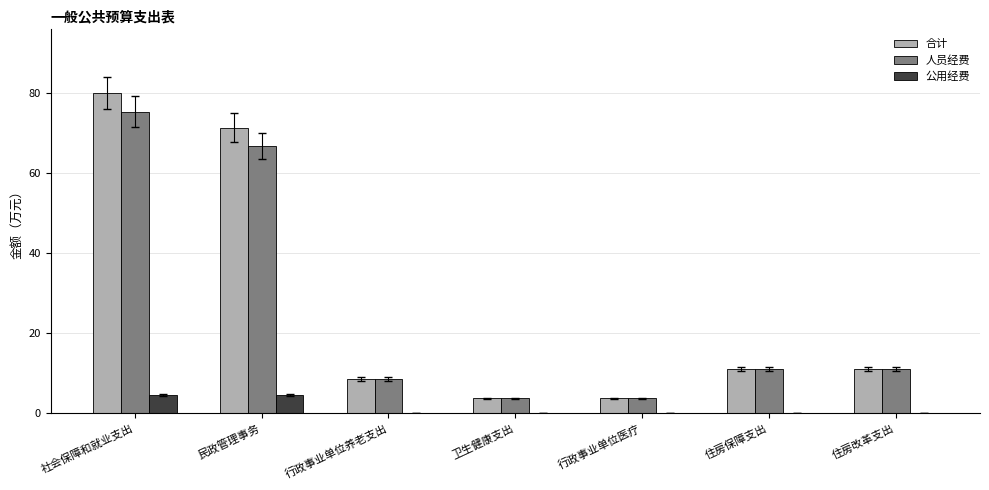

The 人员经费 series shows 13.9 at 民政管理事务. True or false?

False